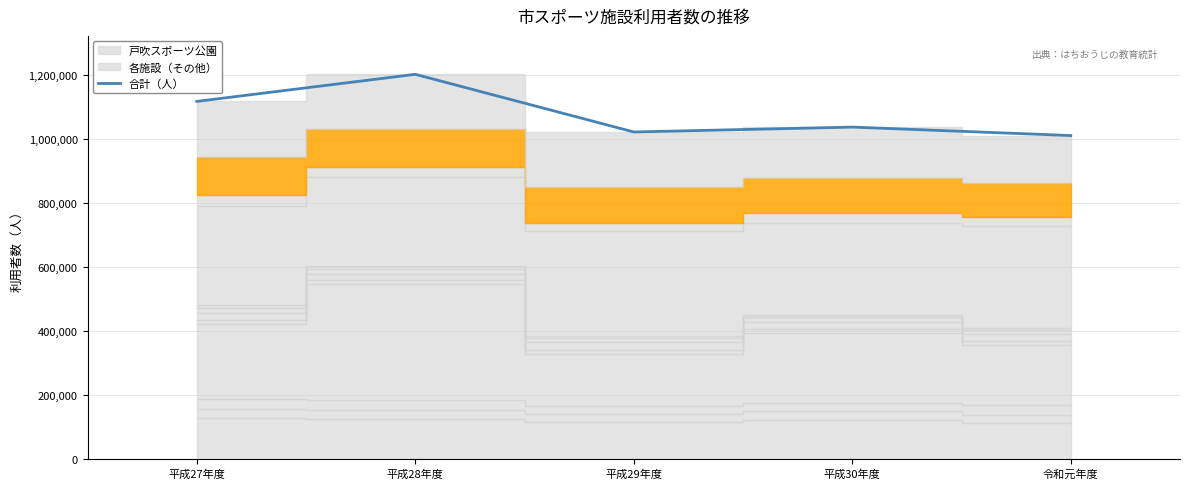

Reading left to right, what are all the values shown in this chart?

1116596	1201169	1021060	1036280	1009882